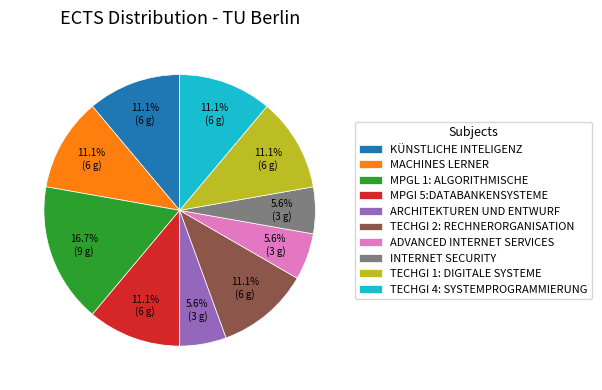

Which category has the biggest portion of the pie?

MPGL 1: ALGORITHMISCHE